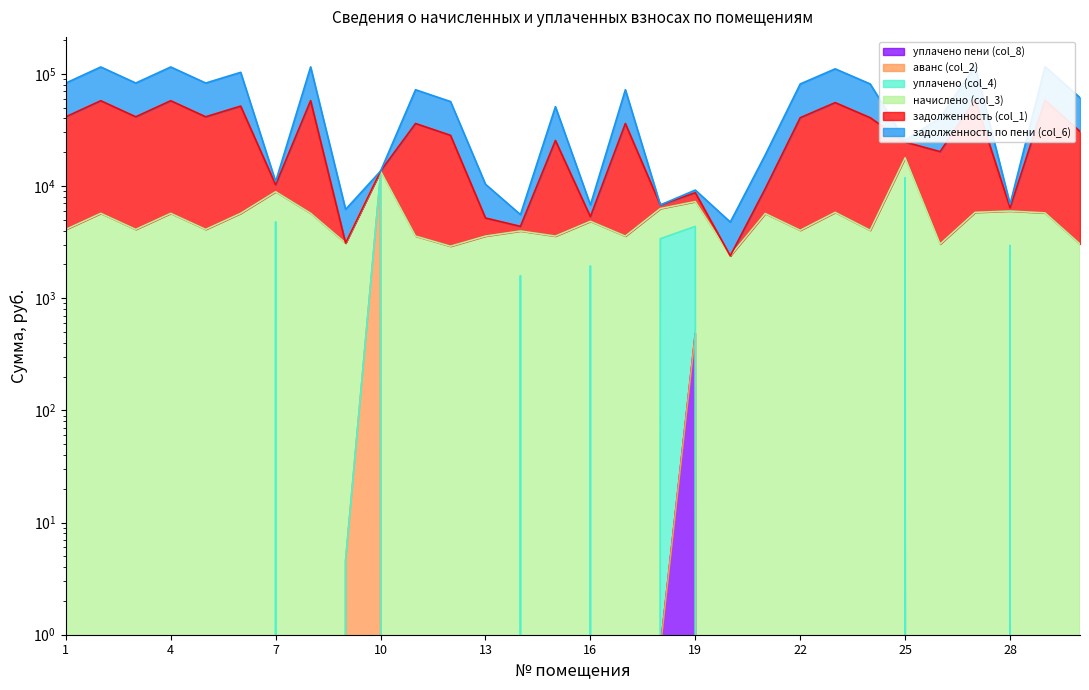

How many interior local valleys does the задолженность (col_1) series have?

10